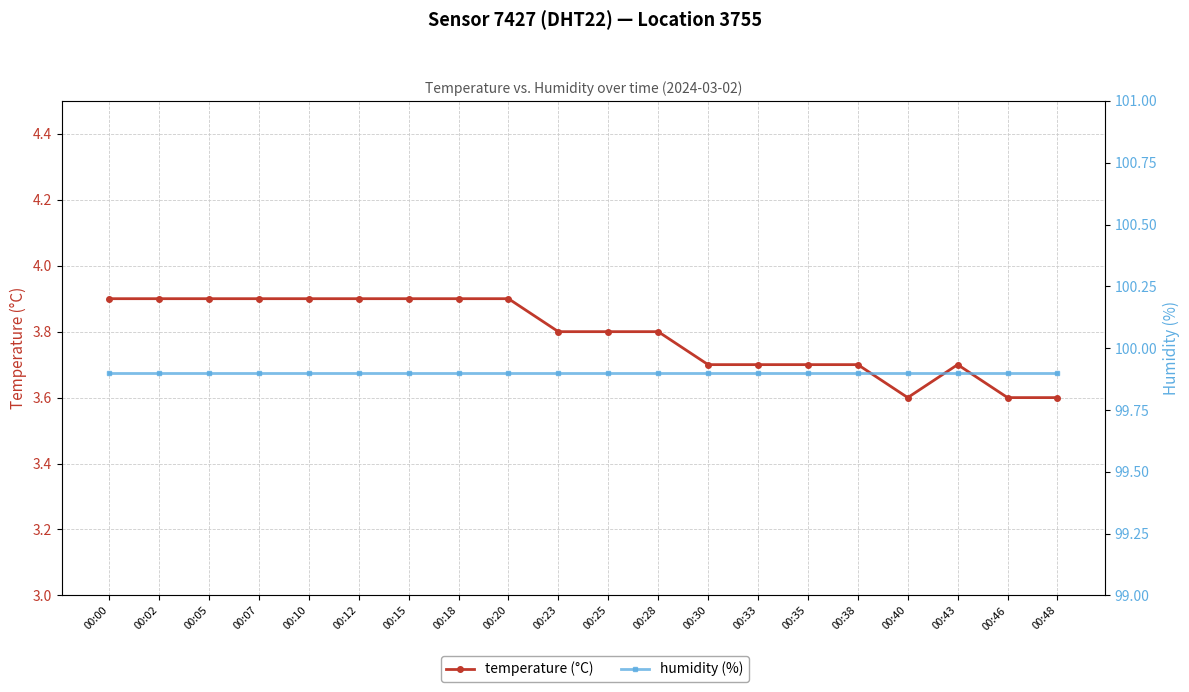

Does the chart have visible grid lines?

Yes